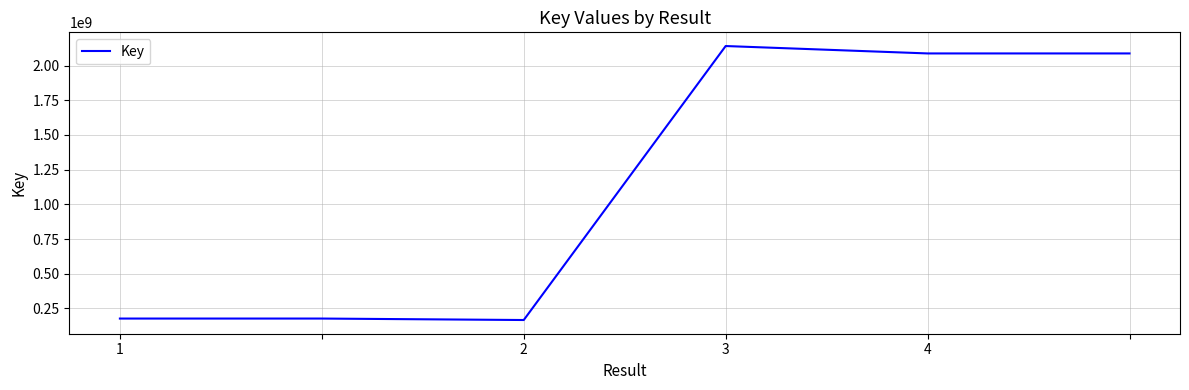

True or false: the data has more than 0 interior local peaks.

True